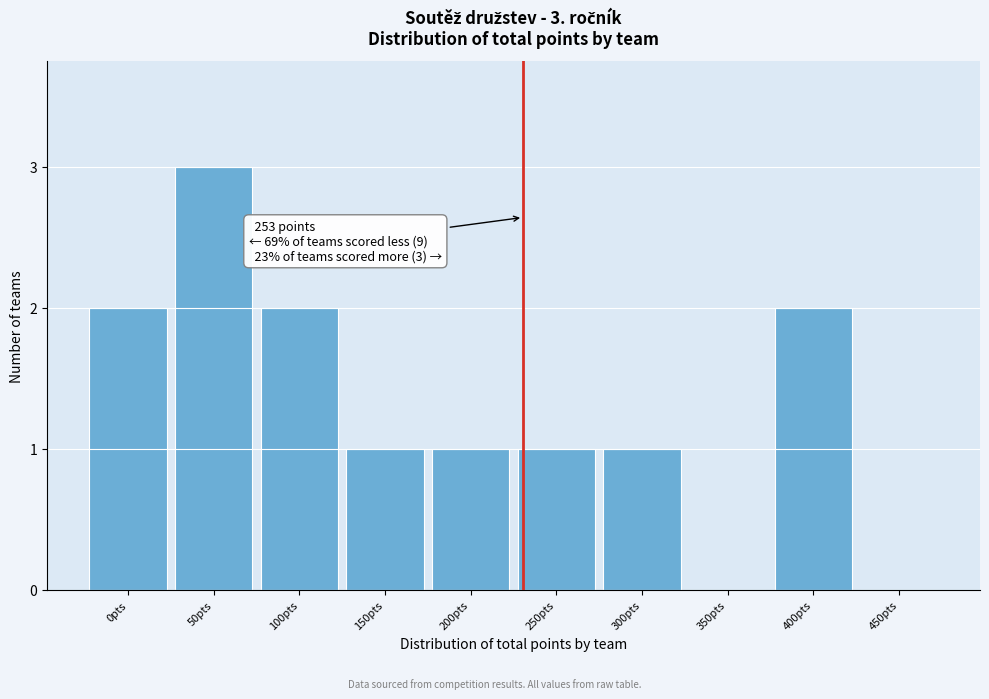

Reading left to right, what are all the values shown in this chart?

0pts=2	50pts=3	100pts=2	150pts=1	200pts=1	250pts=1	300pts=1	350pts=0	400pts=2	450pts=0